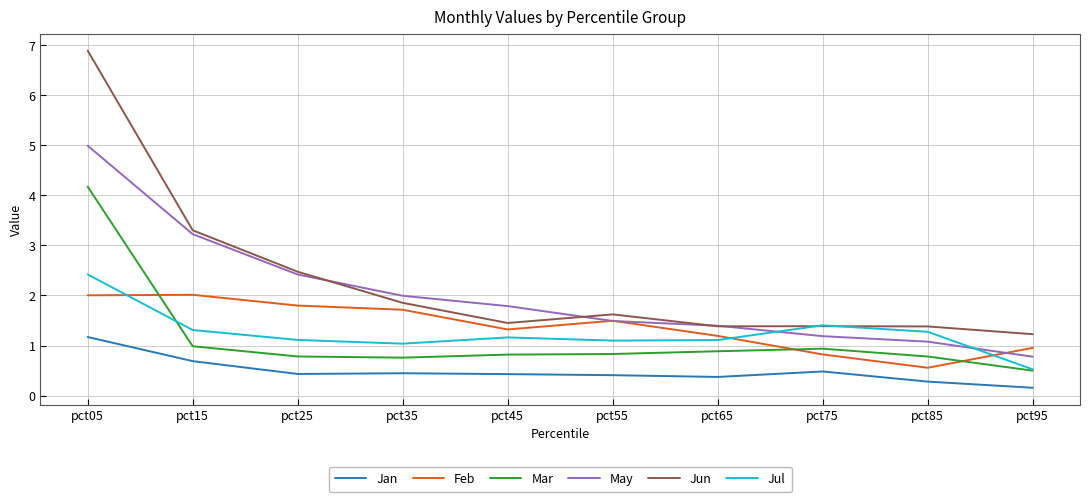

Which category has the highest value across all series?

pct05